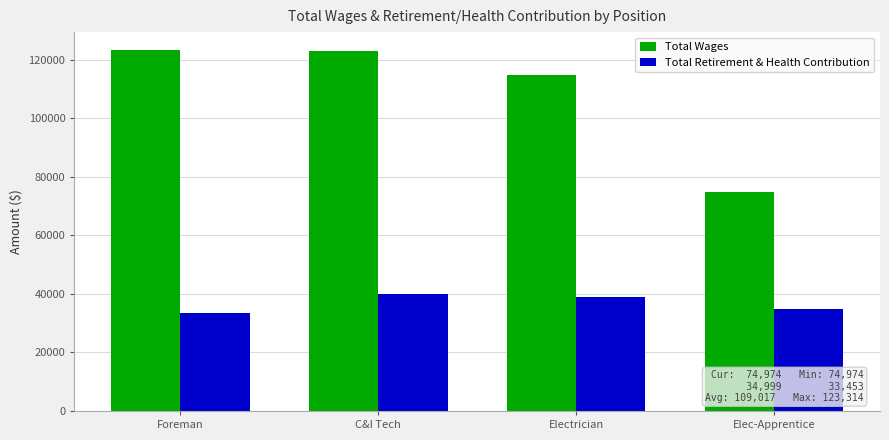

Where is Total Wages nearest to the value 99144?

Electrician